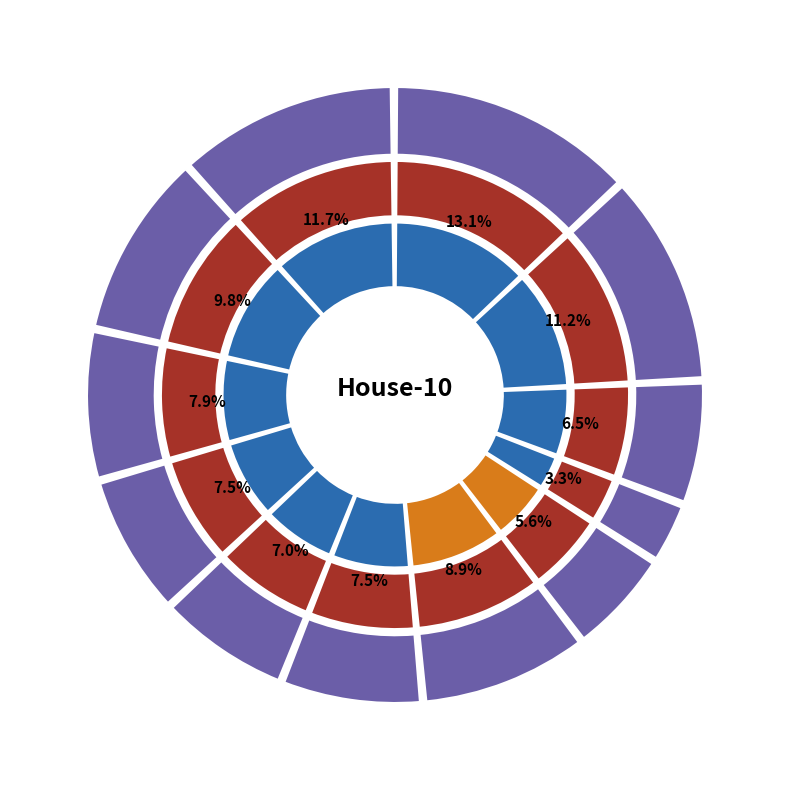

Which category has the smallest portion of the pie?

Lord 4